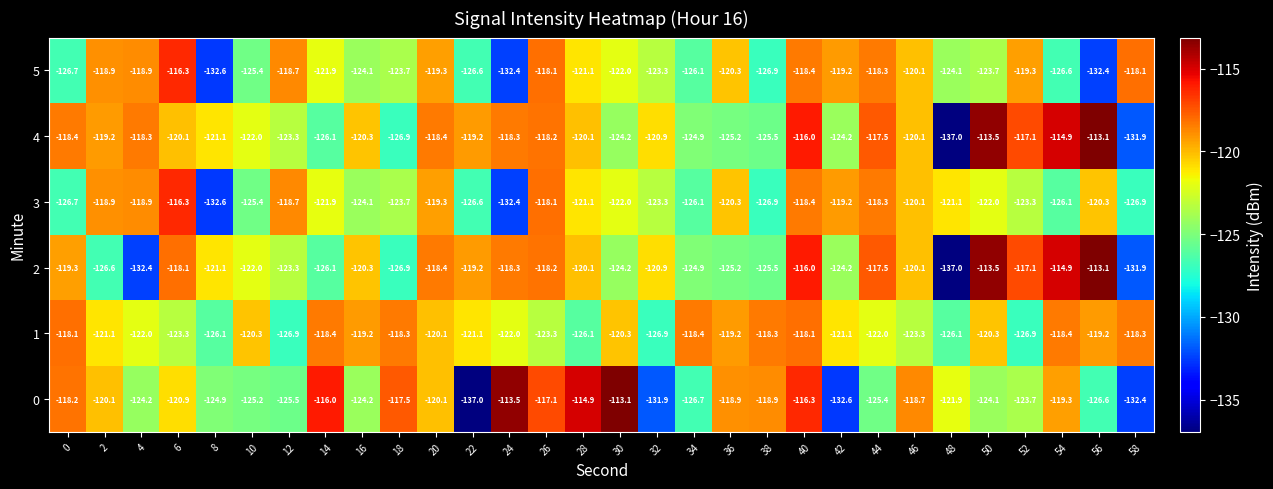

At how many categories does at least one series exceed -134?

30